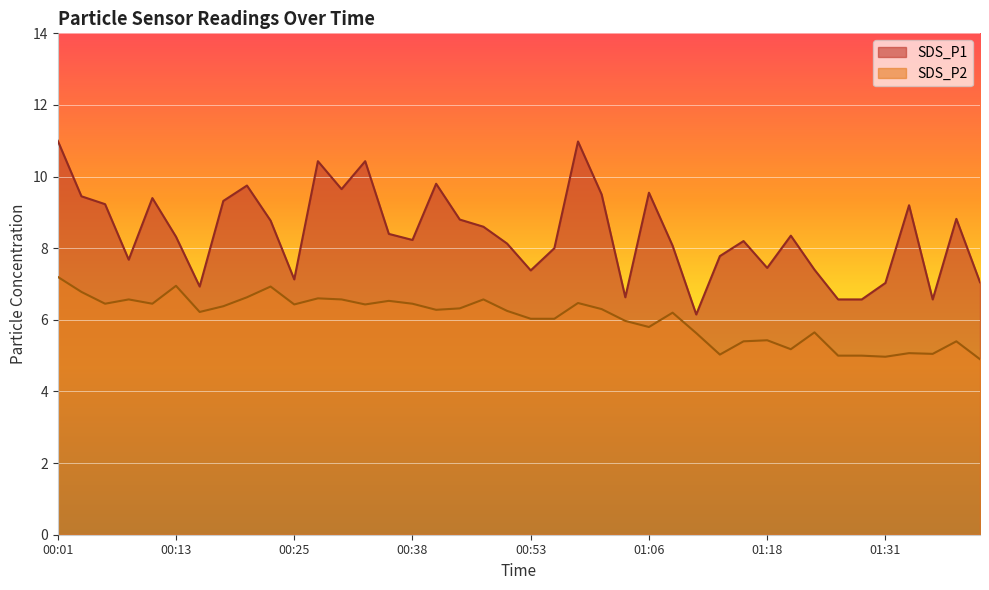

What value does the SDS_P2 series have at 00:13?

7.0